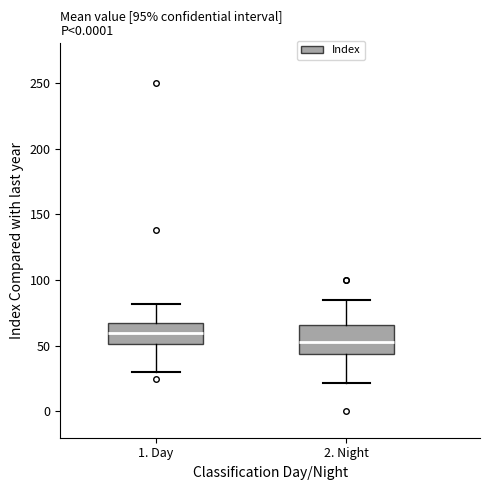

Comparing the boxes themselves (not the whiskers), which one is the tallest?

2. Night